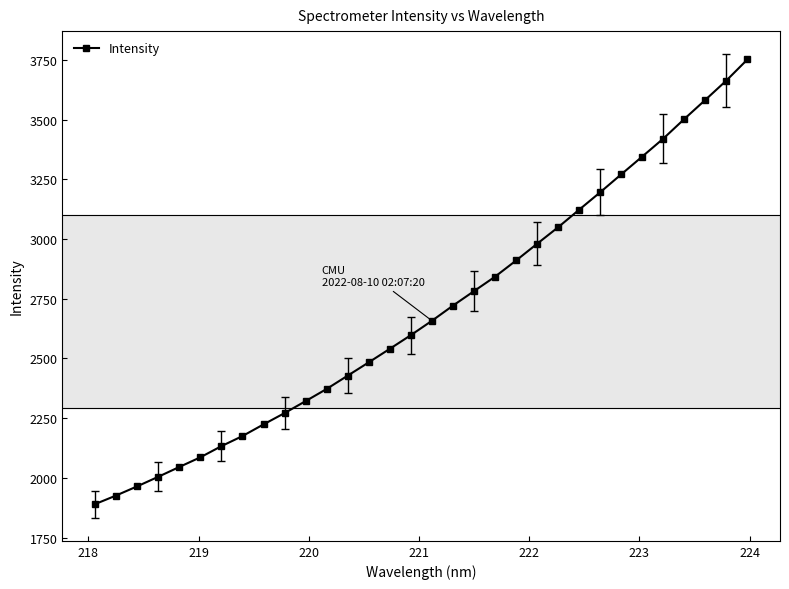

What is the smallest value displayed?

1889.8